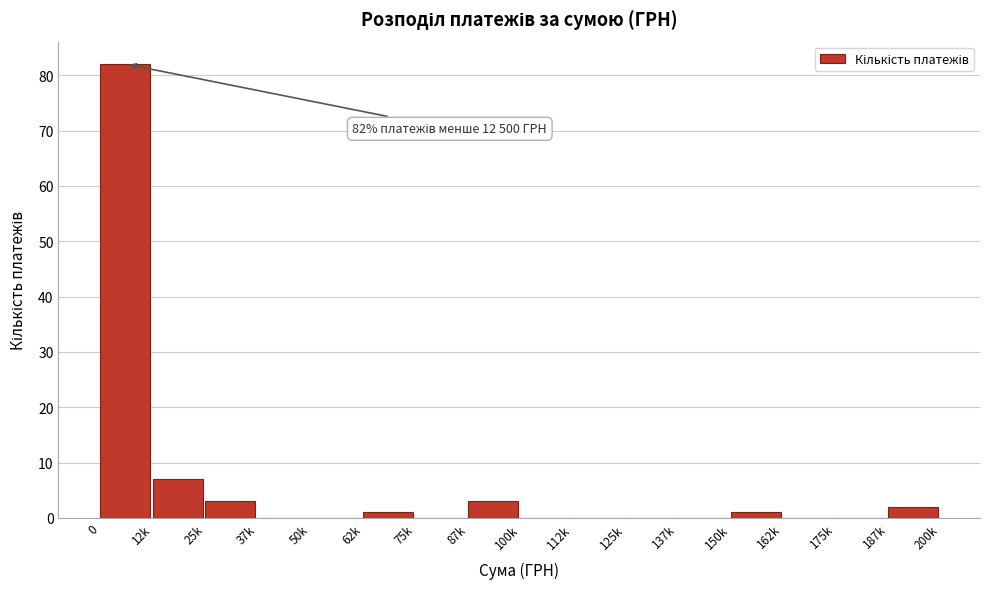

What is the greatest value displayed?

82